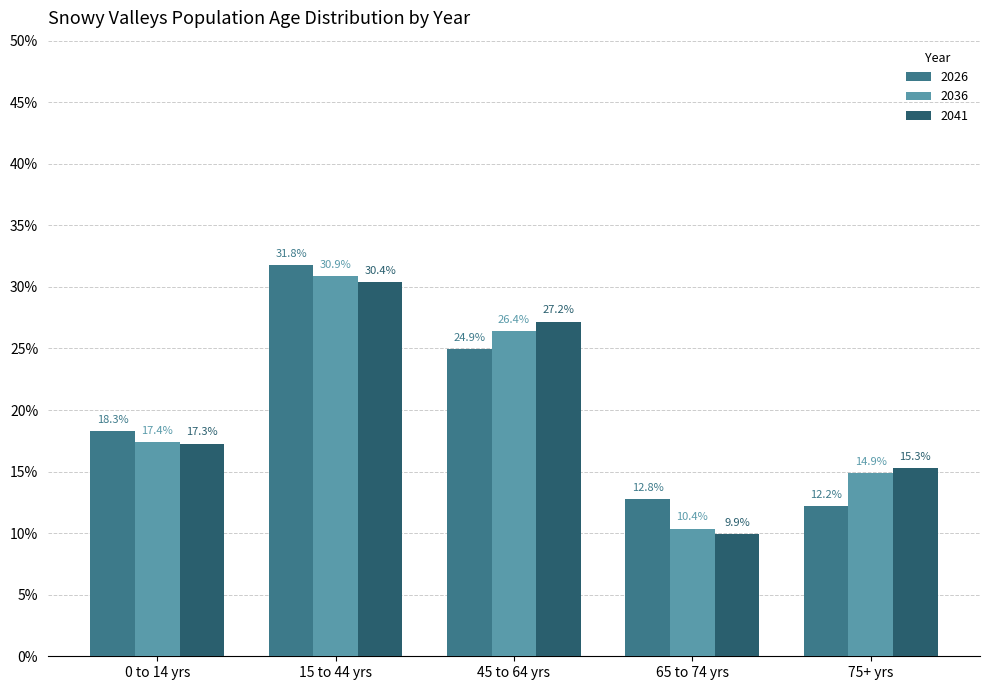

At which label does 2041 reach its minimum?

65 to 74 yrs